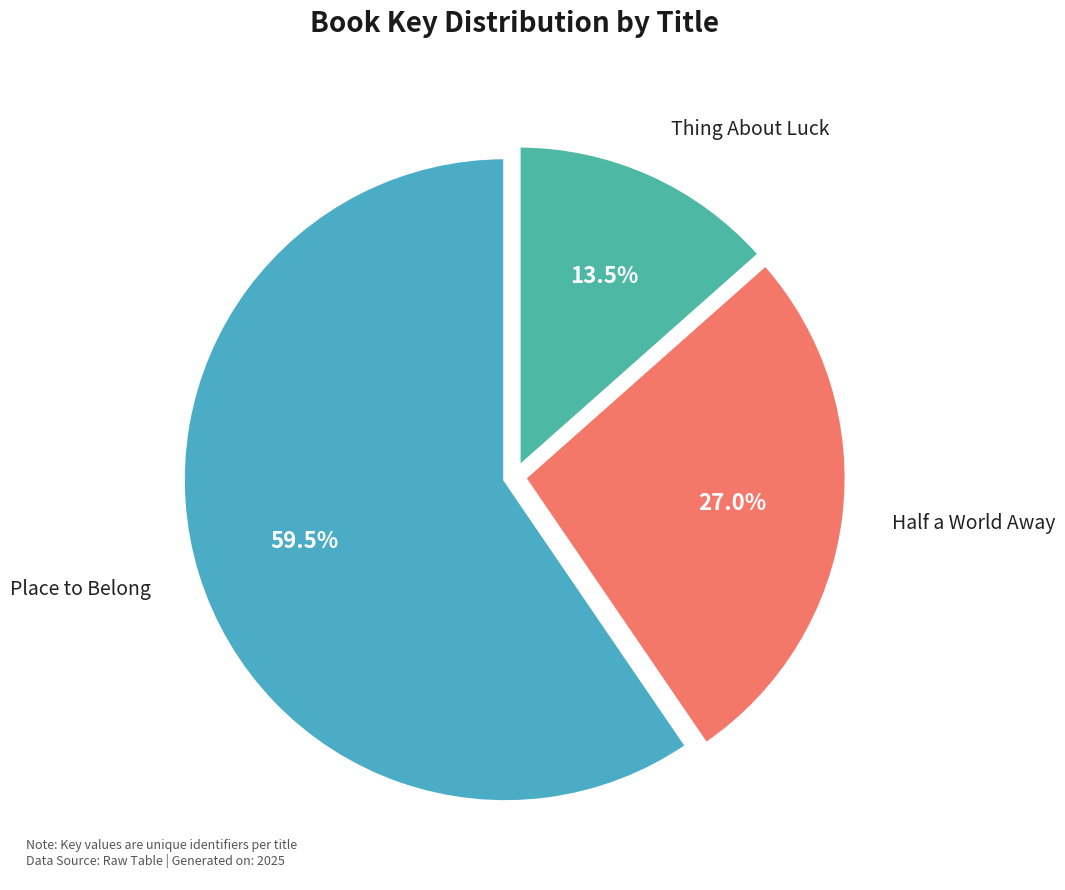

Rank the categories by value from lowest to highest.

Thing About Luck, Half a World Away, Place to Belong